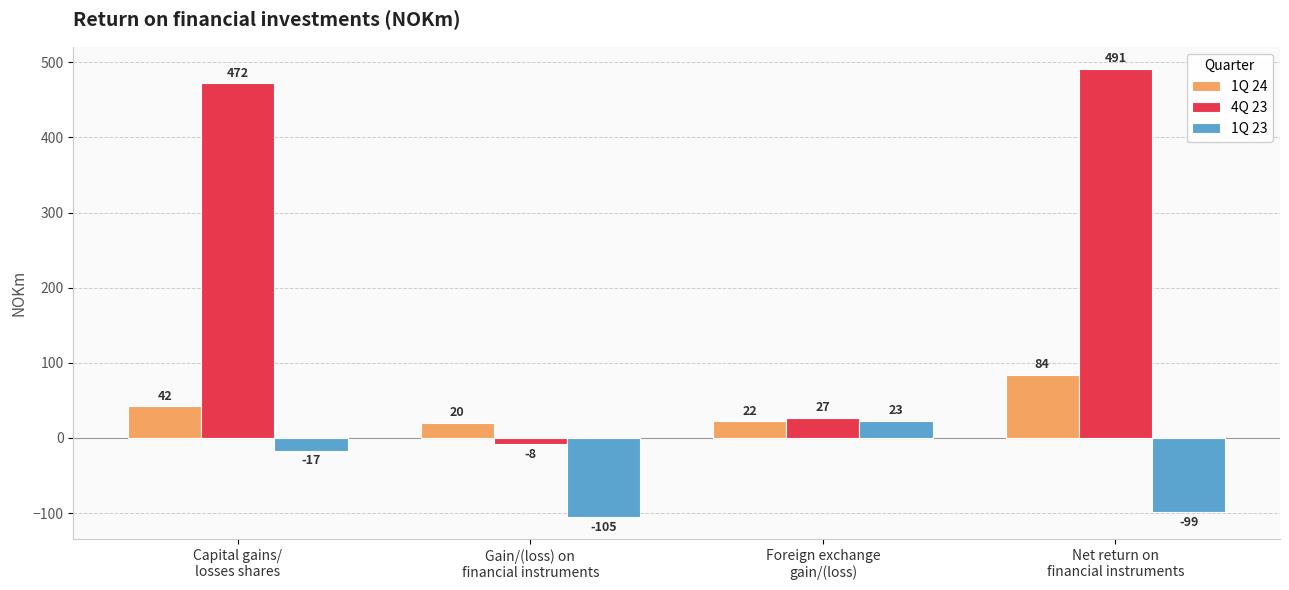

At how many categories does at least one series exceed 51?

2